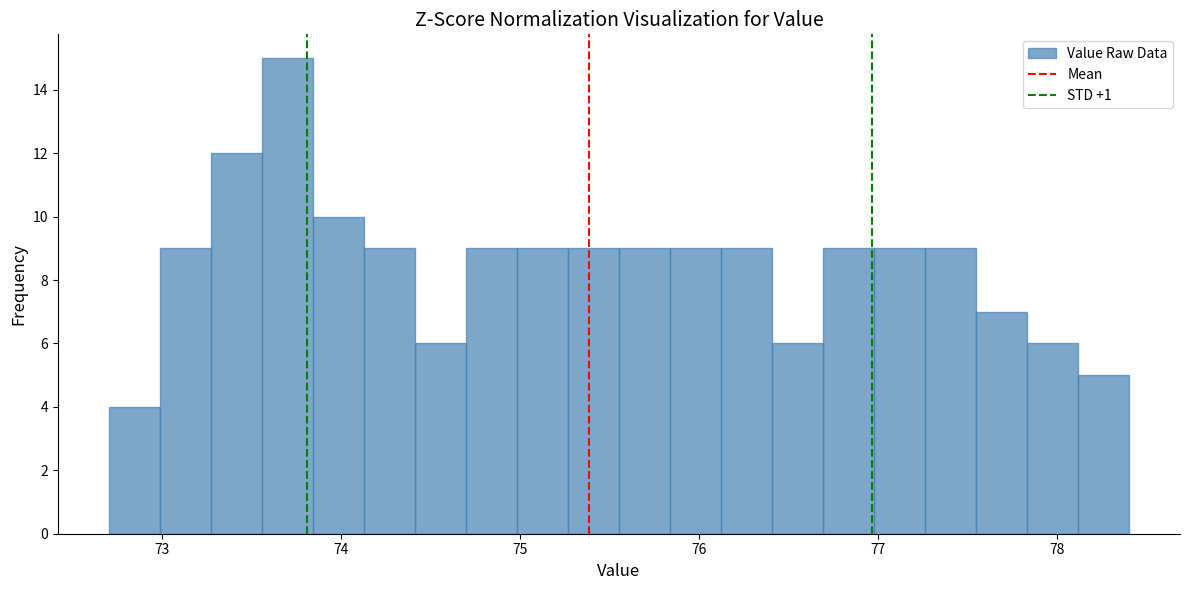

Read against the x-axis, roughly where is the centre of the tallest bar?

73.7